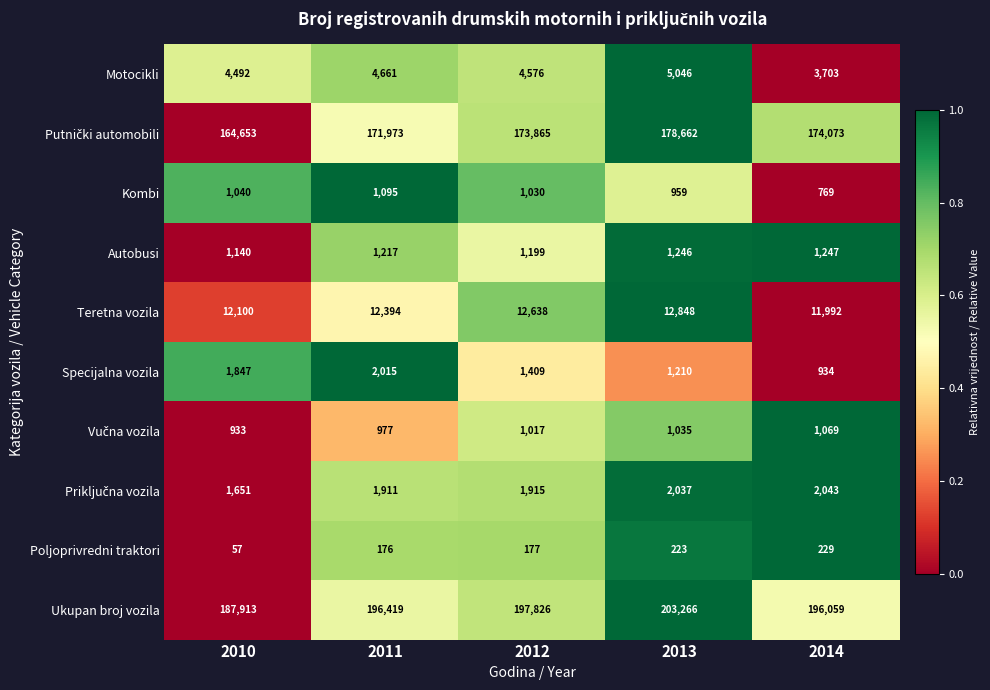

Which series has the largest total across all categories?

Ukupan broj vozila